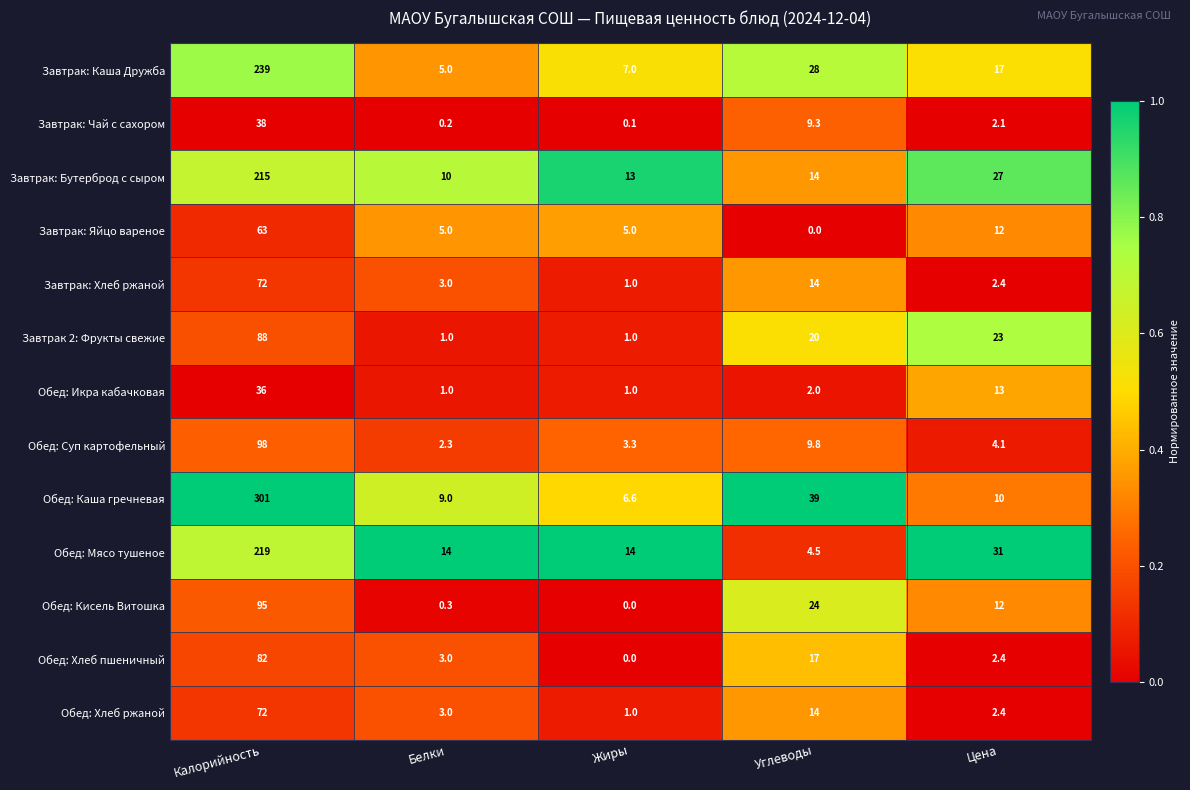

What is the difference between the second highest and minimum values in the Обед: Икра кабачковая series?

12.0